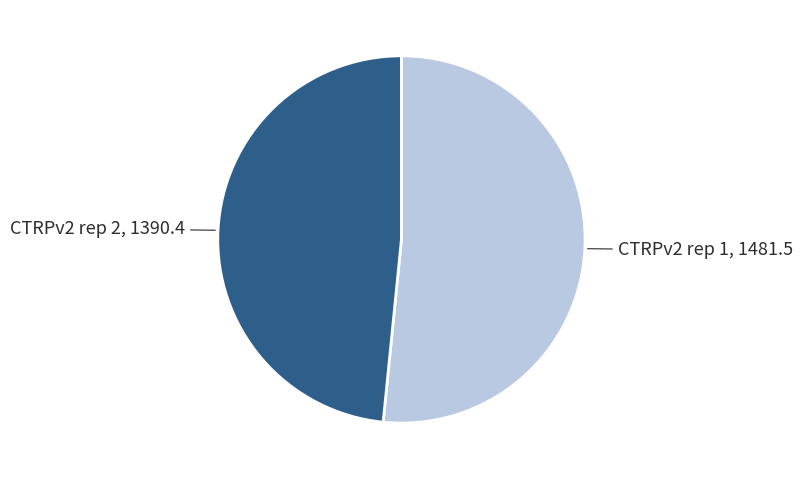

How many slices are in this pie chart?

2